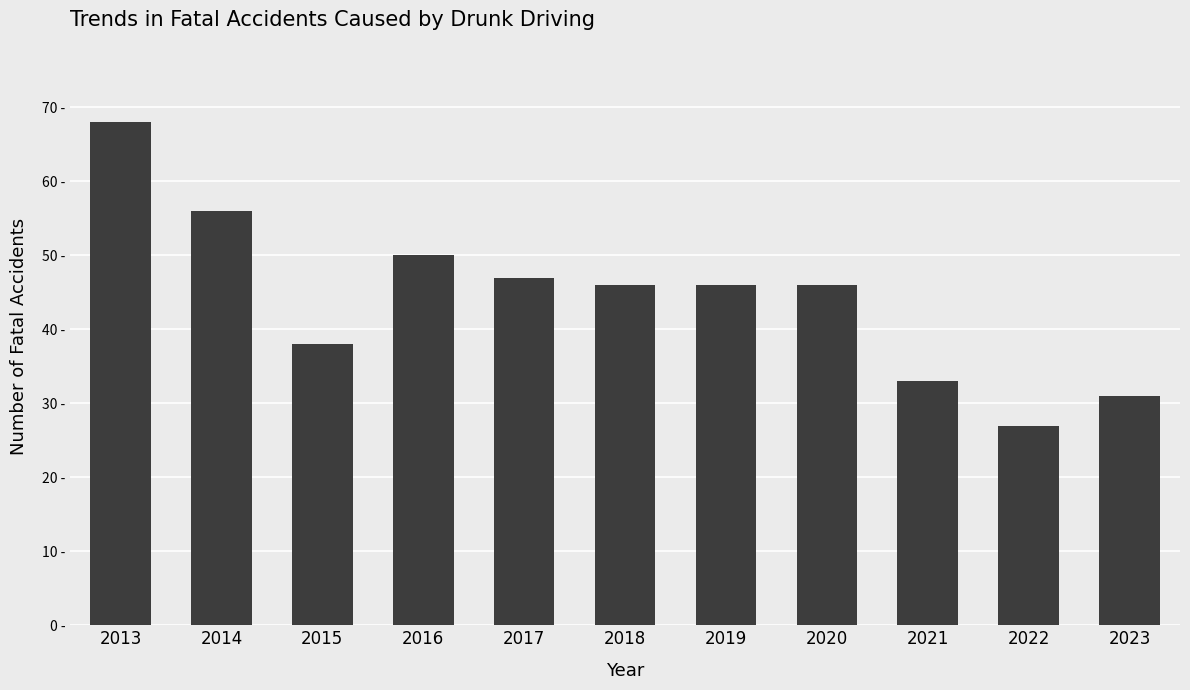

List the labels in order of value, smallest first.

2022, 2023, 2021, 2015, 2018, 2019, 2020, 2017, 2016, 2014, 2013